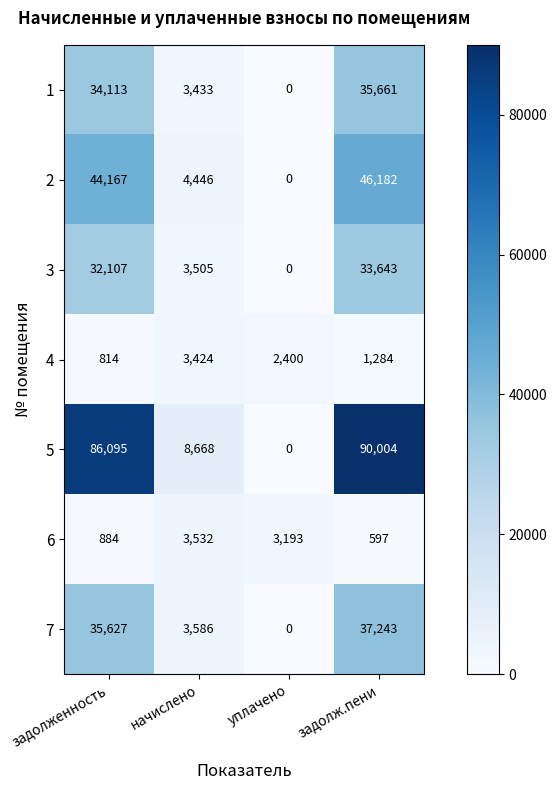

List the series in order of their peak value, highest first.

5, 2, 7, 1, 3, 6, 4